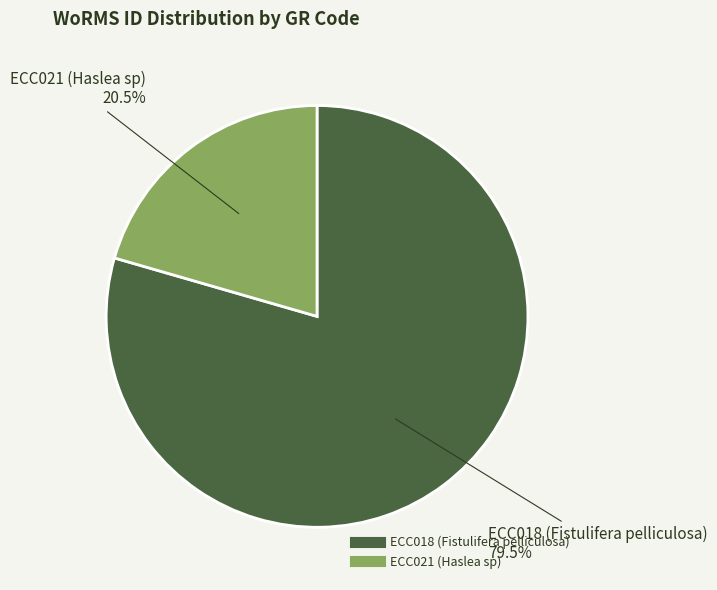

Combined, do ECC018 (Fistulifera pelliculosa) and ECC021 (Haslea sp) account for over 50%?

Yes